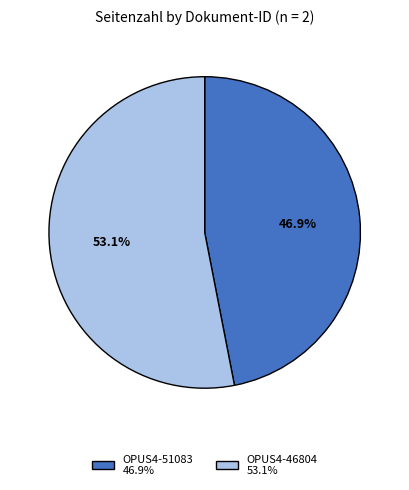

Rank the categories by value from highest to lowest.

OPUS4-46804, OPUS4-51083